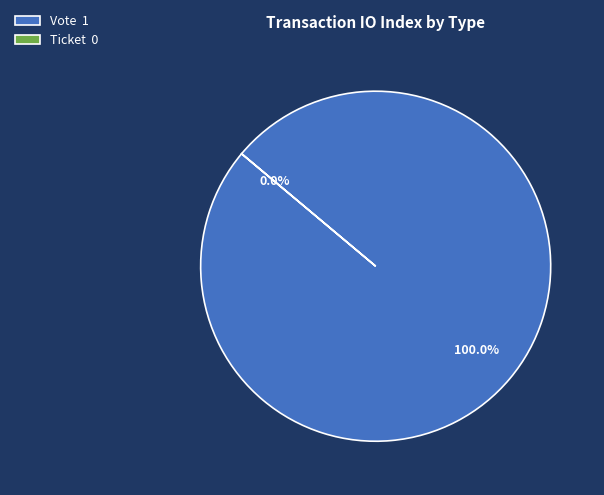

Rank the categories by value from highest to lowest.

Vote, Ticket